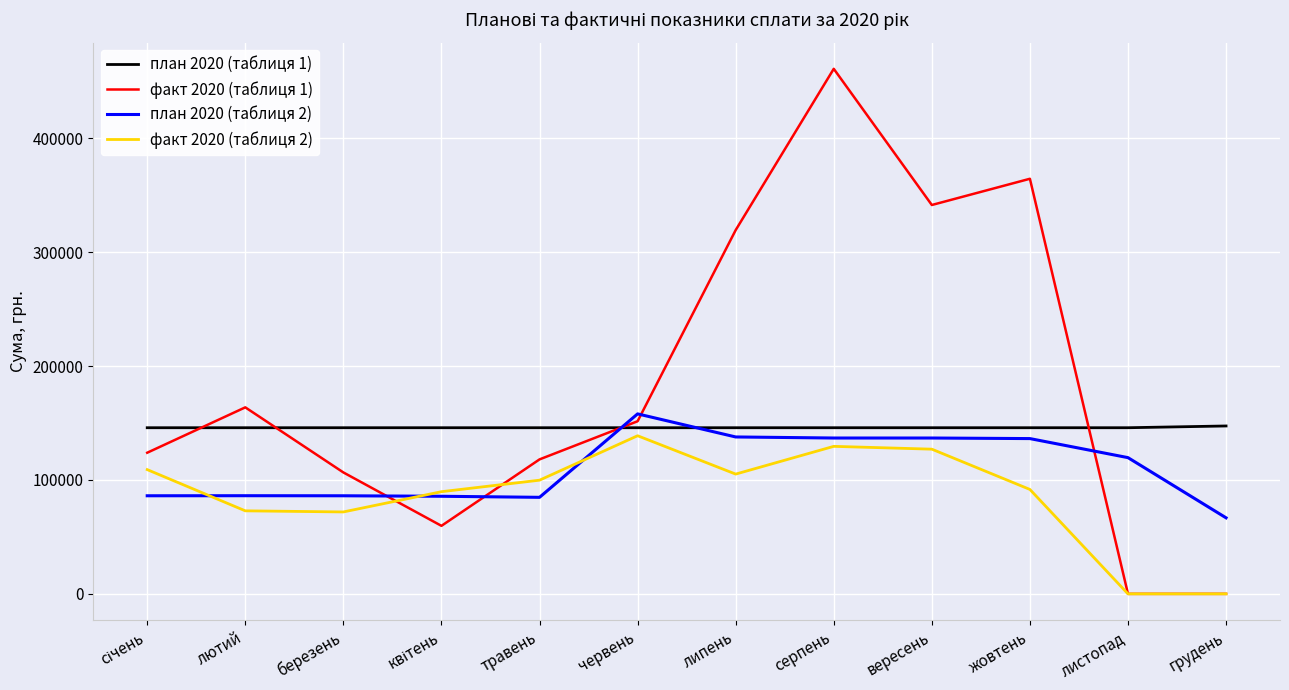

At which category is the sum across all series the highest?

серпень